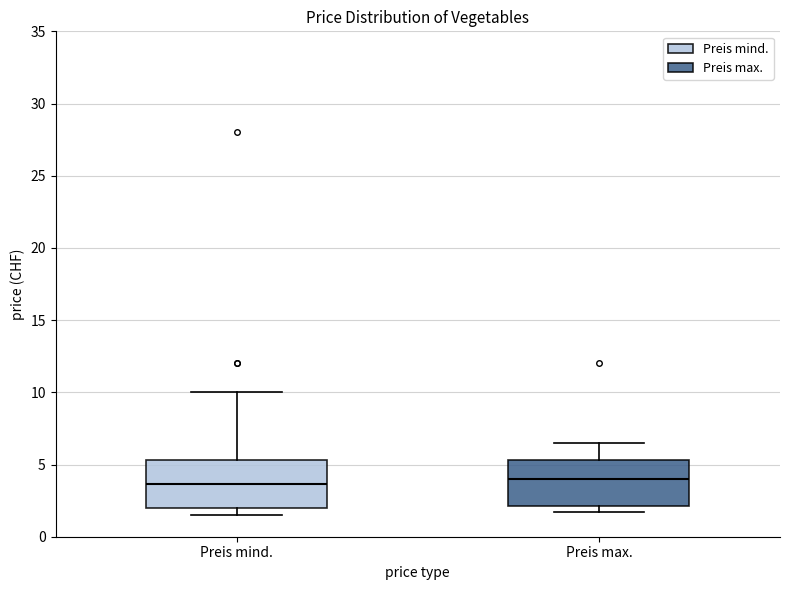

Reading left to right, read every box against the y-axis: the position of its median line, the range the box covers, and the ends of its whiskers. The values are not printed on the chart, so give them approximately, as read against the axis.

Preis mind.: median 3.5, box 2.0 to 5.5, whiskers 1.5 to 10.0
Preis max.: median 4.0, box 2.0 to 5.5, whiskers 1.5 to 6.5